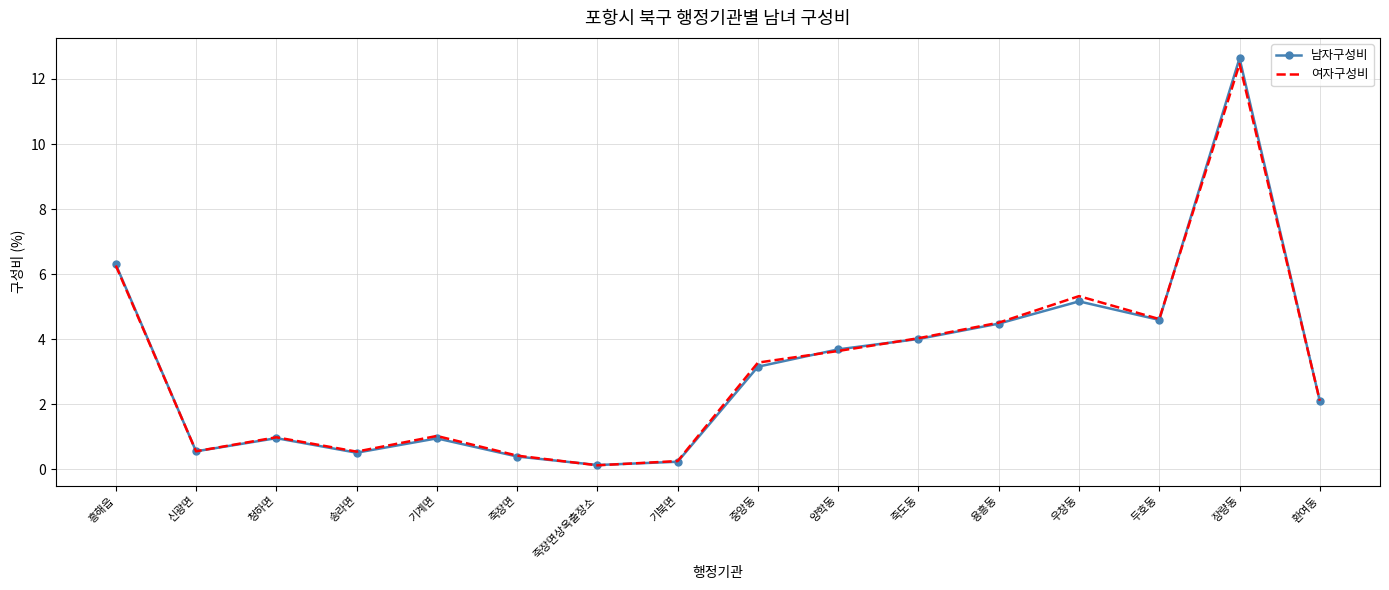

Is it true that 남자구성비 equals 1.2 at 중앙동?

False